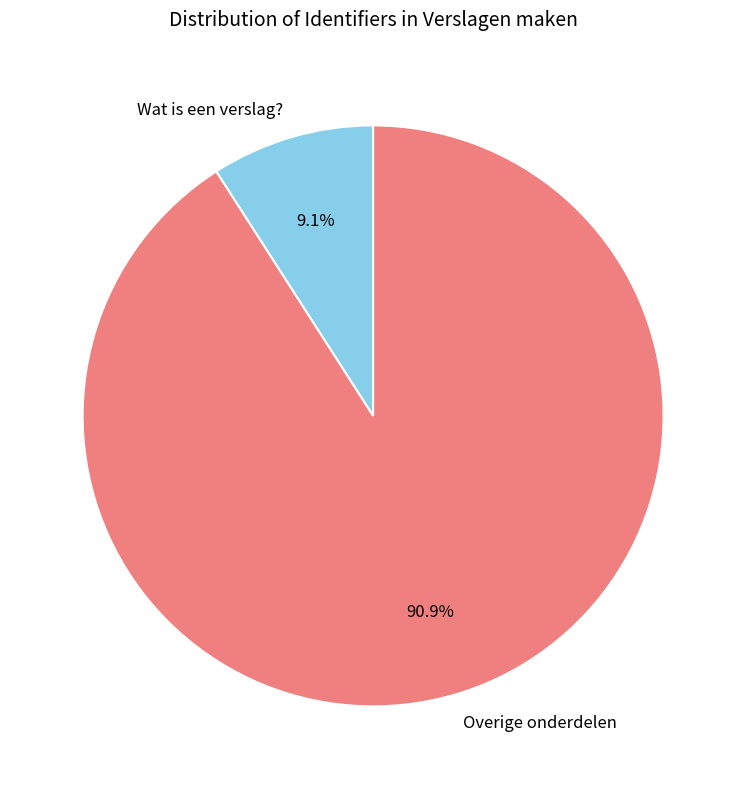

Does Overige onderdelen account for over 50% of the chart?

Yes